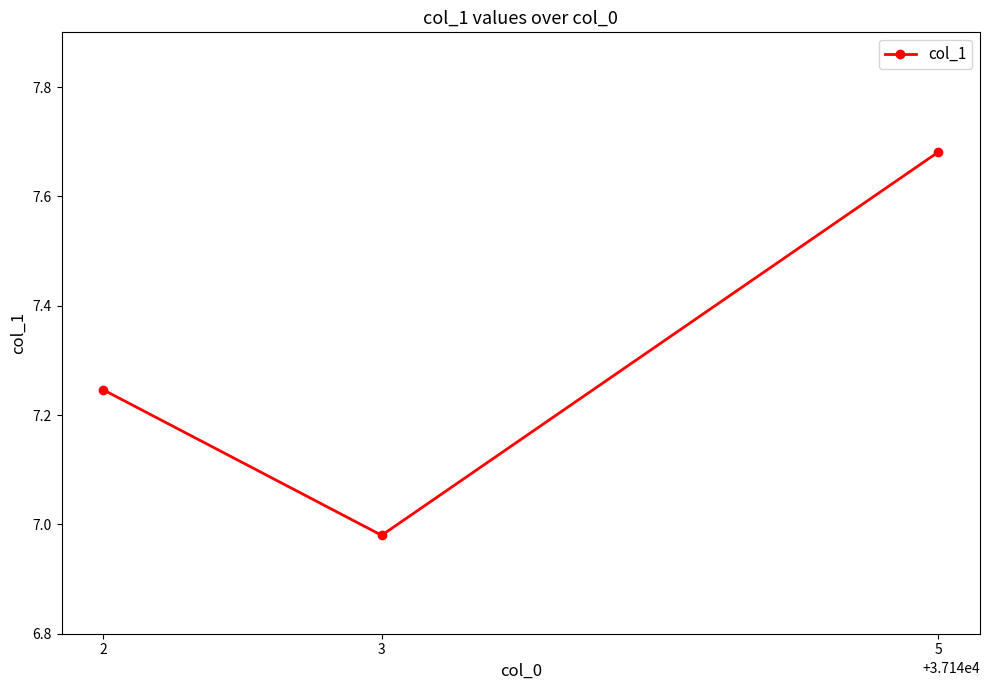

The value at 3 is 12.4. True or false?

False